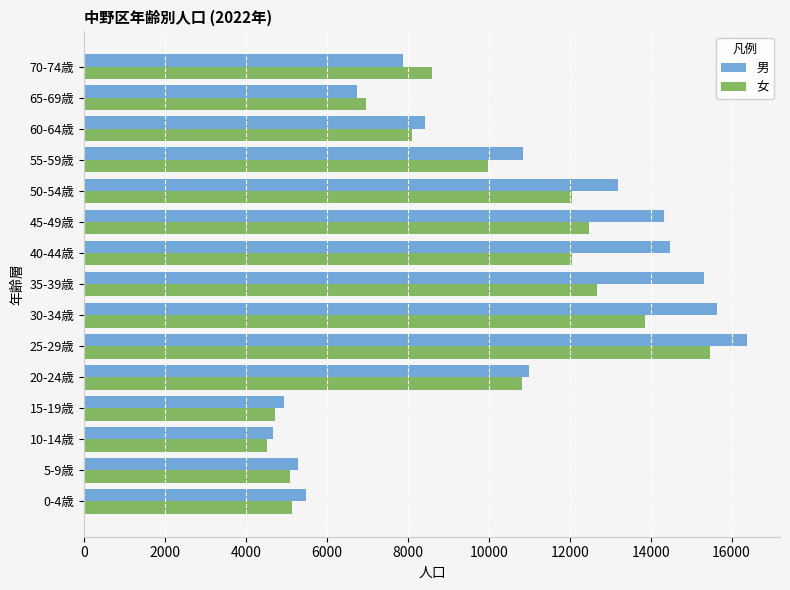

List the series in order of their overall mean, lowest first.

女, 男